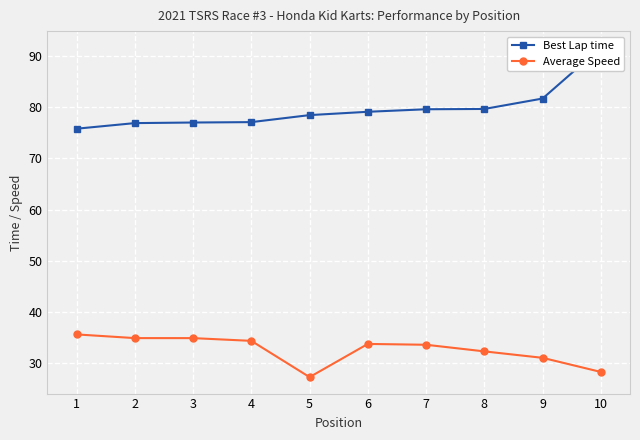

What is the difference between the maximum and minimum values in the Best Lap time series?

15.8